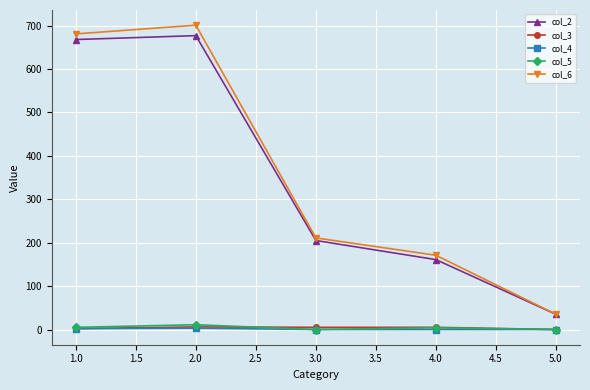

Which series changed the most between 1.0 and 2.0?

col_6